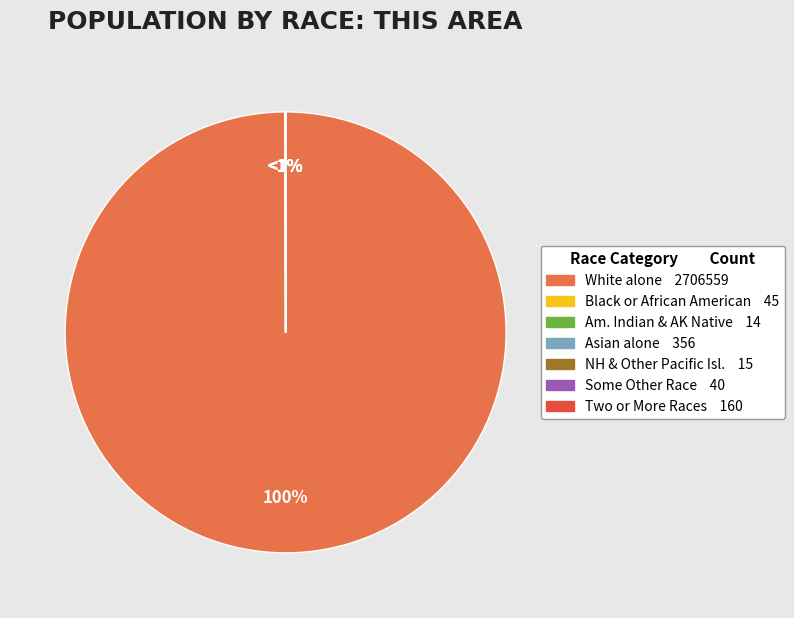

Is it true that American Indian and Alaska Native is 0% of the pie?

True